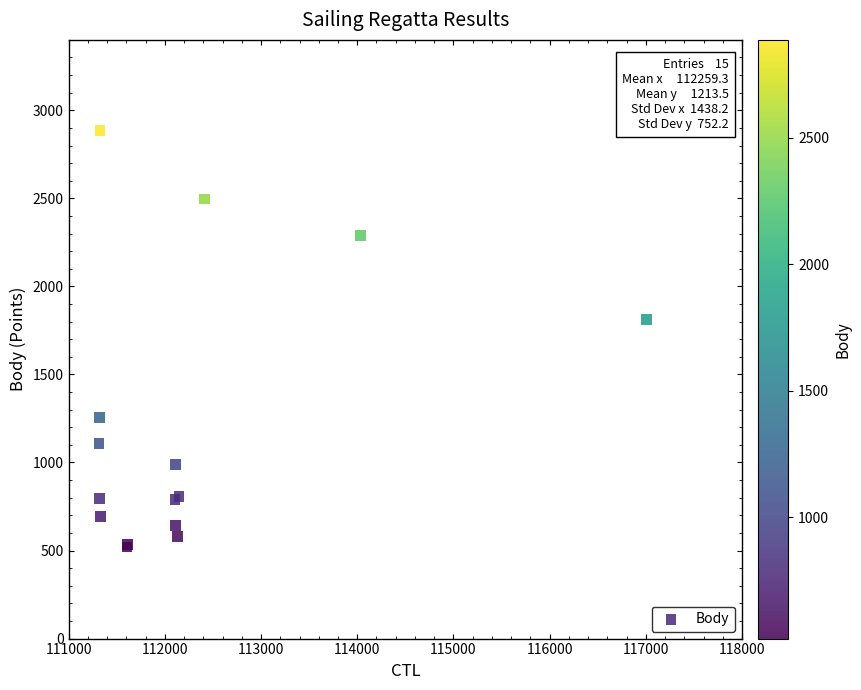

What Y value in the scatter plot is closest to 1703?

1813